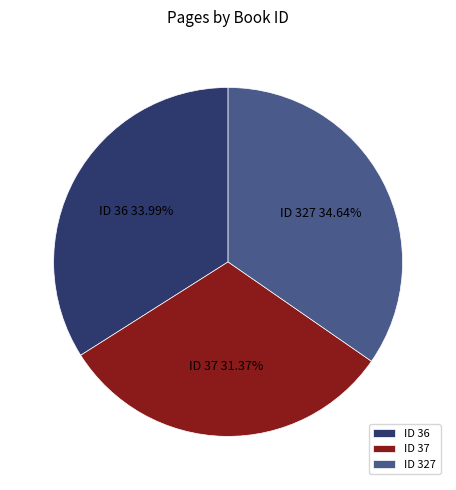

Which slice is the smallest?

ID 37